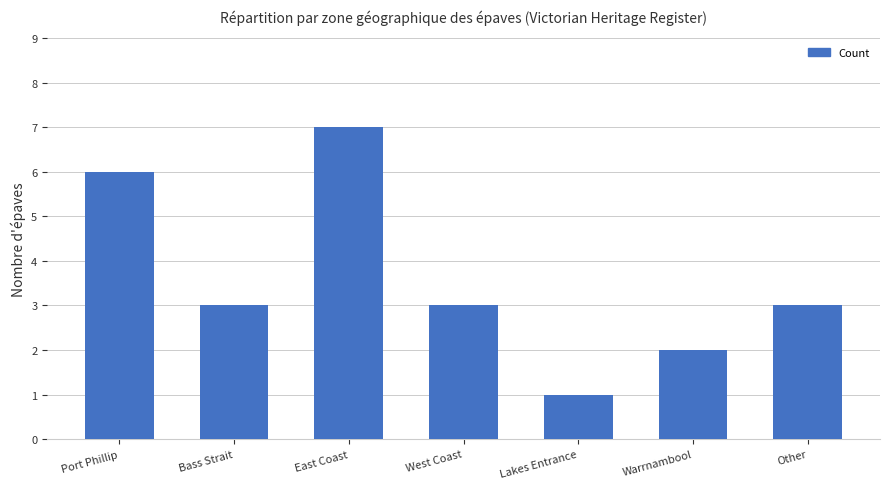

What is the difference between the second highest and second lowest values?

4